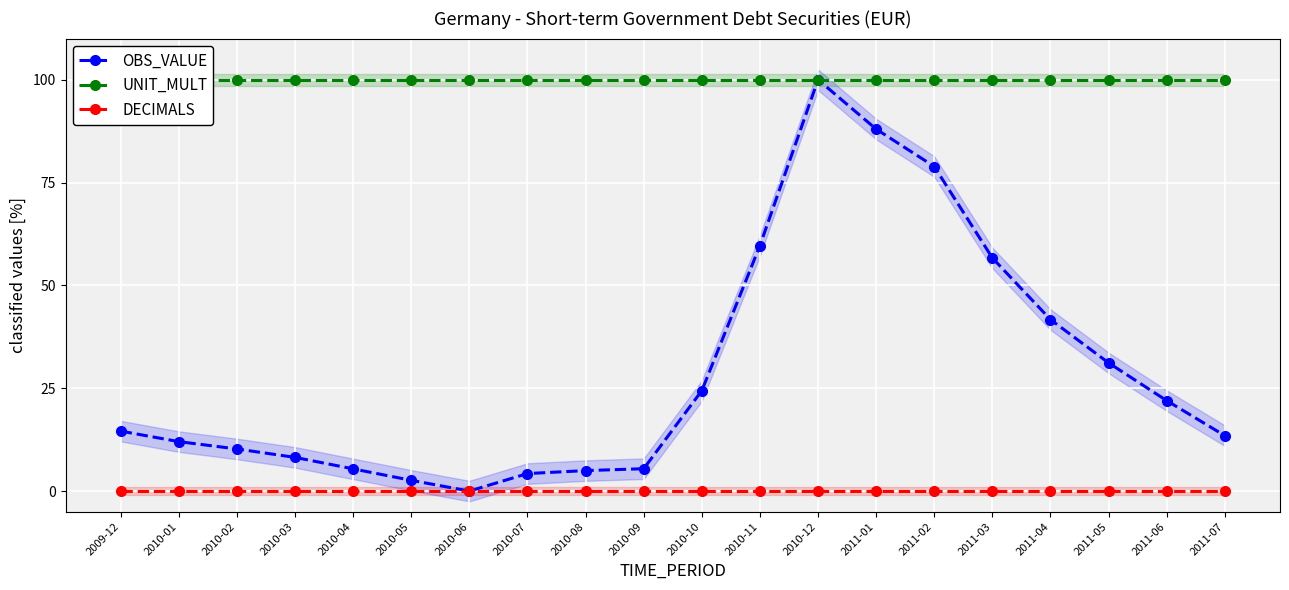

What position from the left is 2010-01?

2